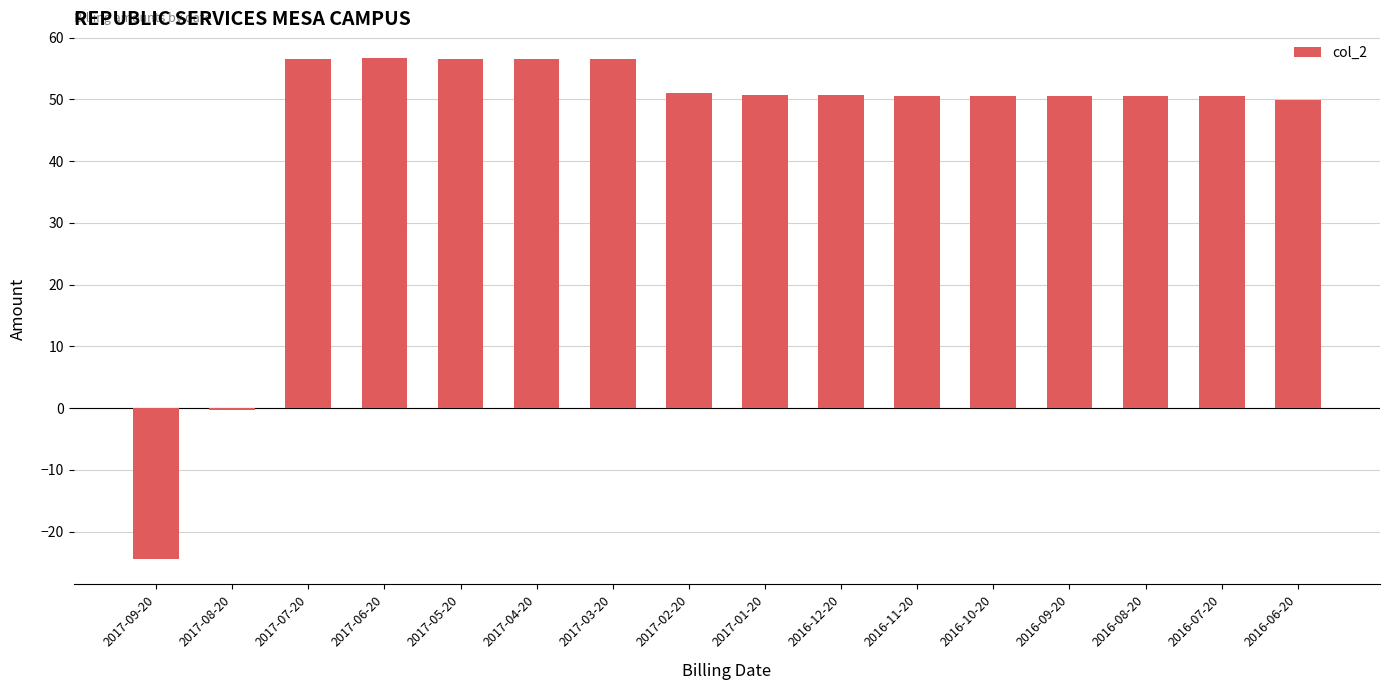

How many bars are there in total?

16